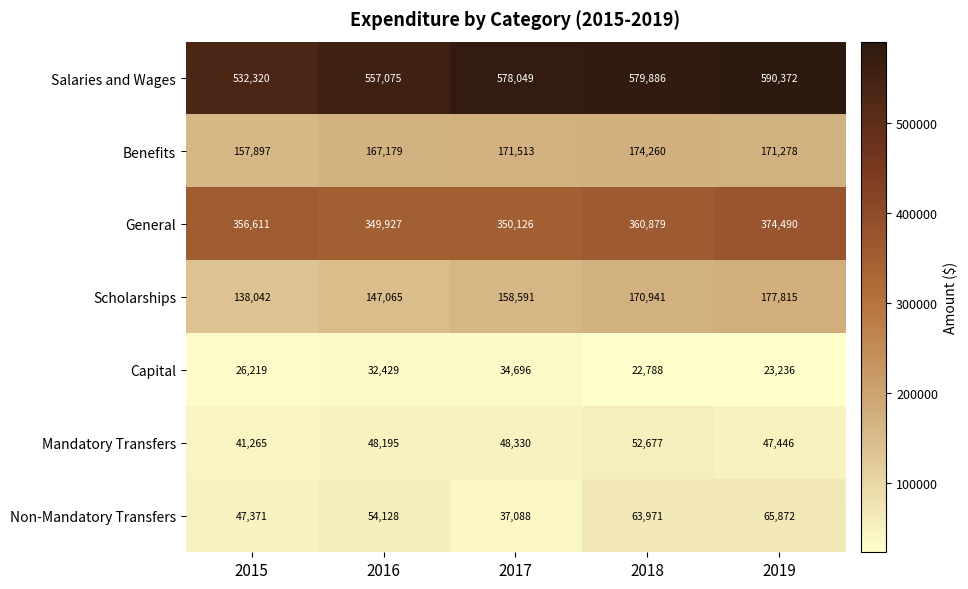

At 2017, list the series in order from smallest to largest.

Capital, Non-Mandatory Transfers, Mandatory Transfers, Scholarships, Benefits, General, Salaries and Wages